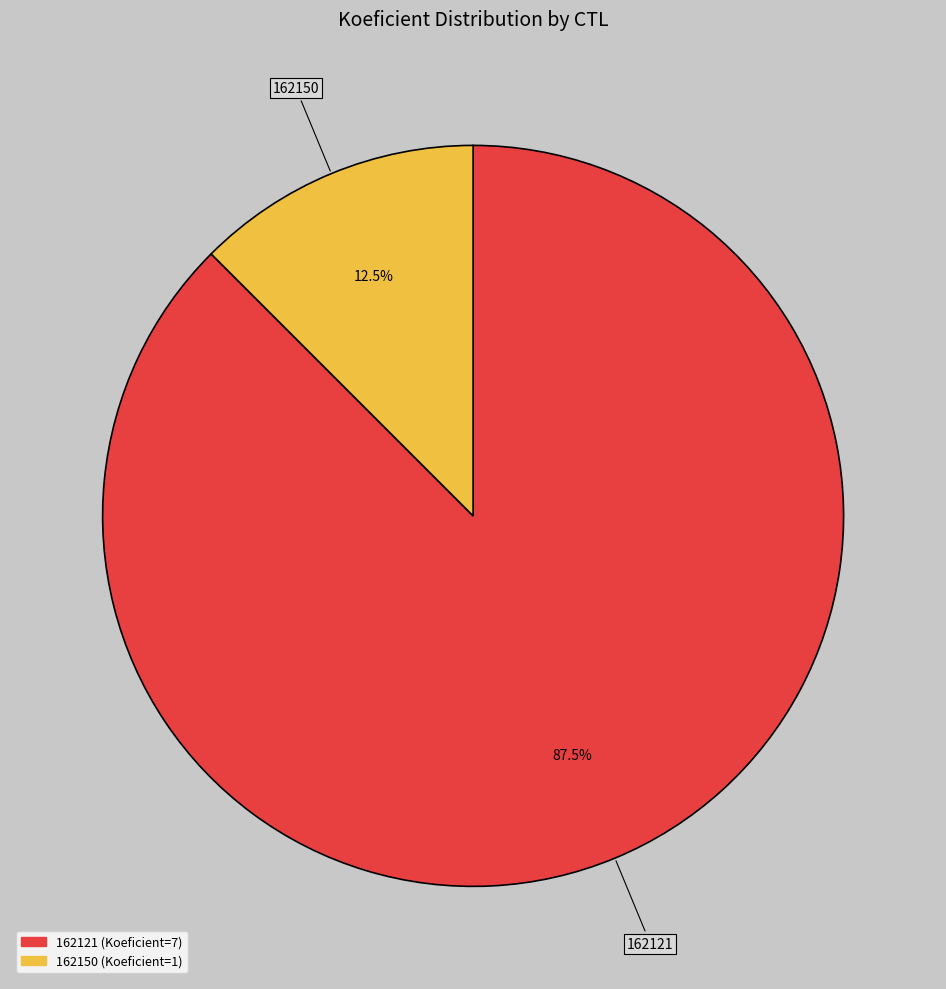

Which category has the smallest portion of the pie?

162150